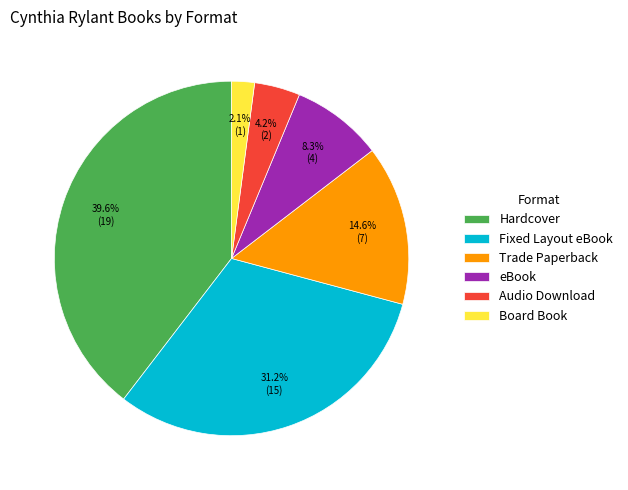

How many slices are in this pie chart?

6